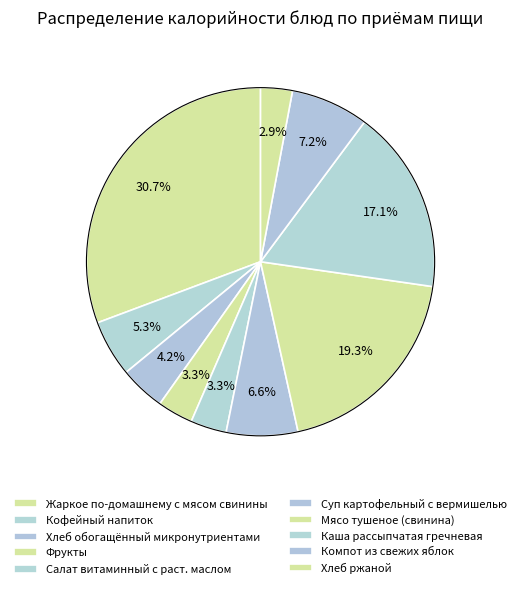

Count the number of slices in the pie.

10